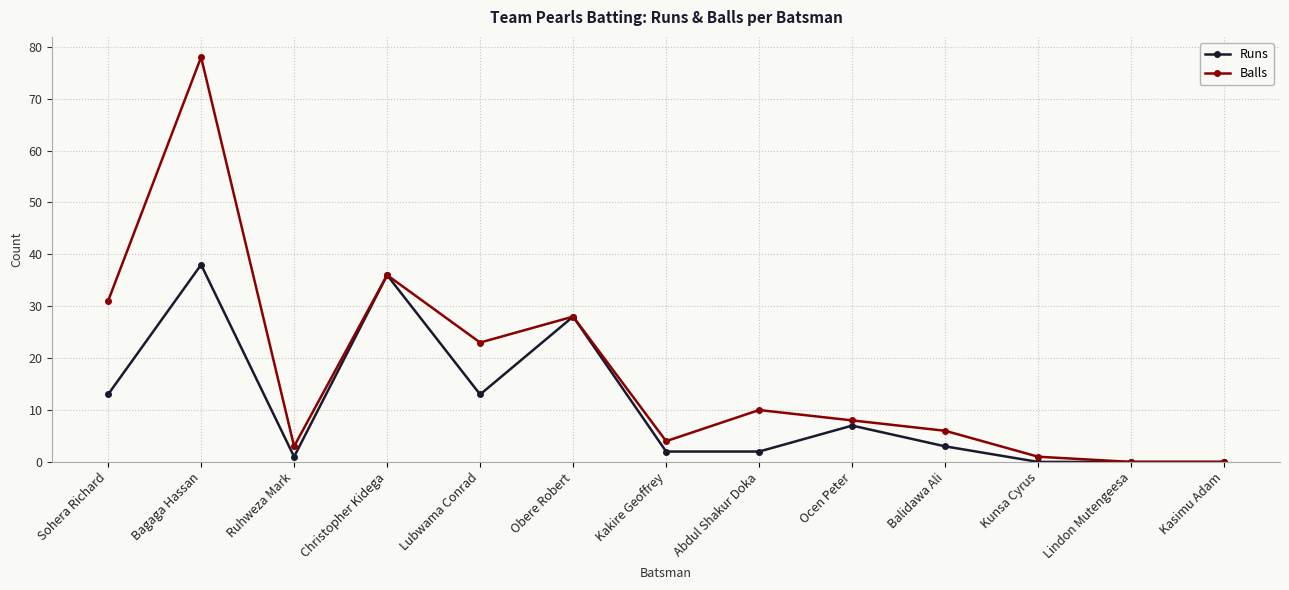

What are all the series names shown in the legend?

Runs, Balls